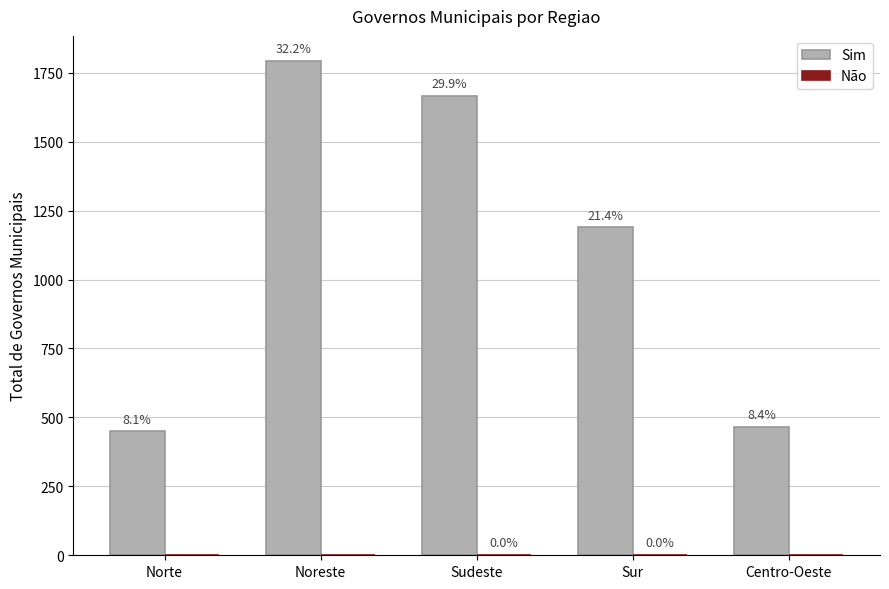

How many groups of bars are there?

5